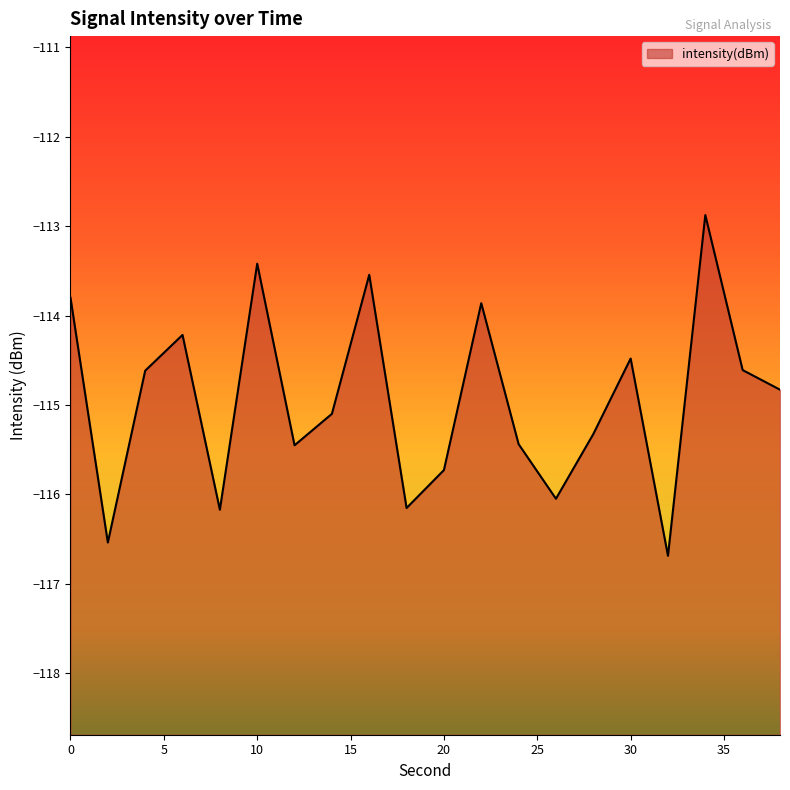

List the labels in order of value, largest first.

34, 10, 16, 0, 22, 6, 30, 36, 4, 38, 14, 28, 24, 12, 20, 26, 18, 8, 2, 32